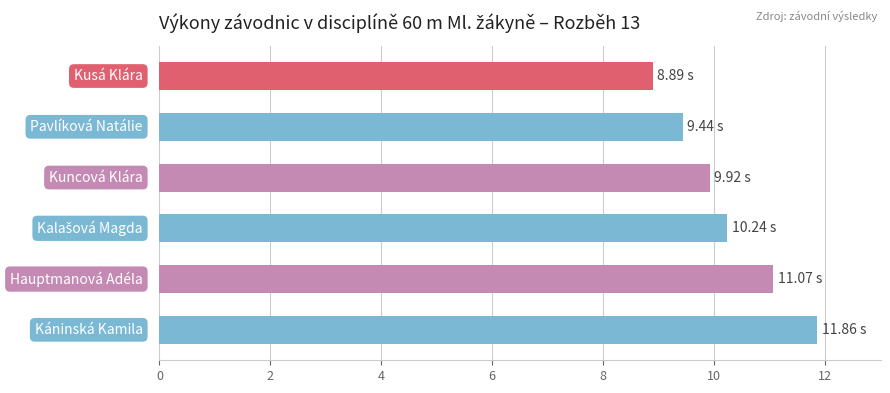

What is the sum of all values?

61.4